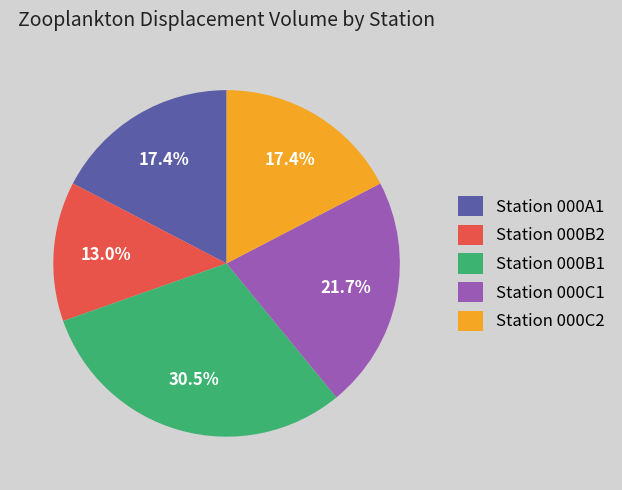

Approximately how many times larger is the value at Station 000A1 compared to Station 000B2?

1.3